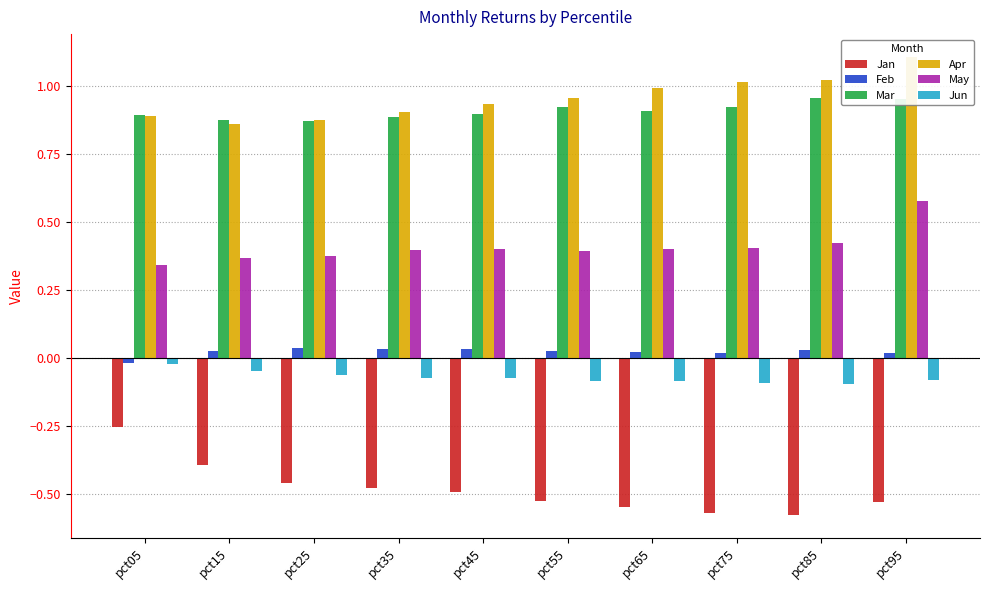

Which series has the widest spread of values?

Jan